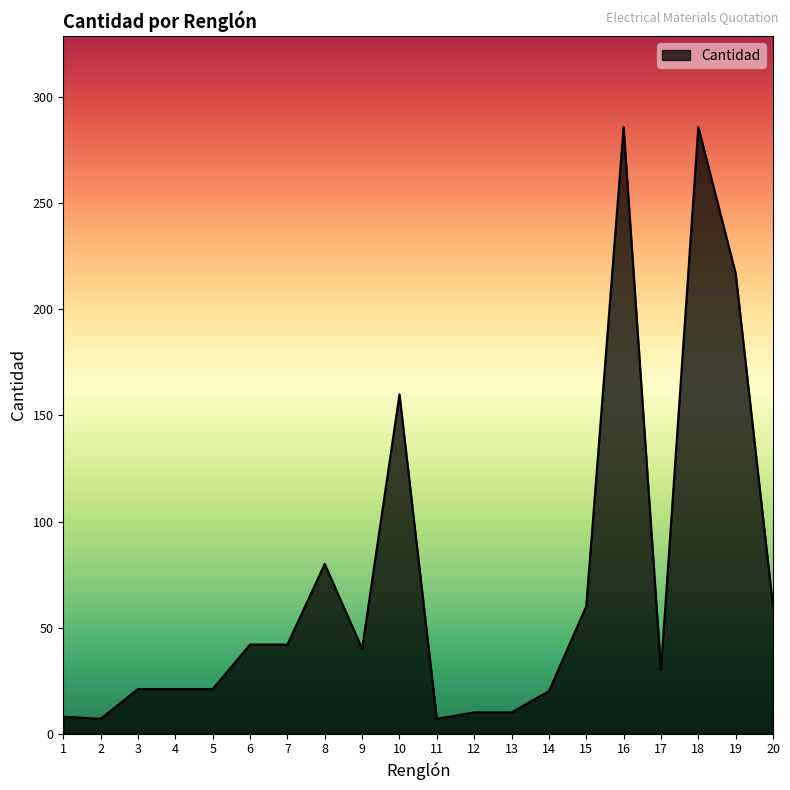

The value at 15 is 100. True or false?

False